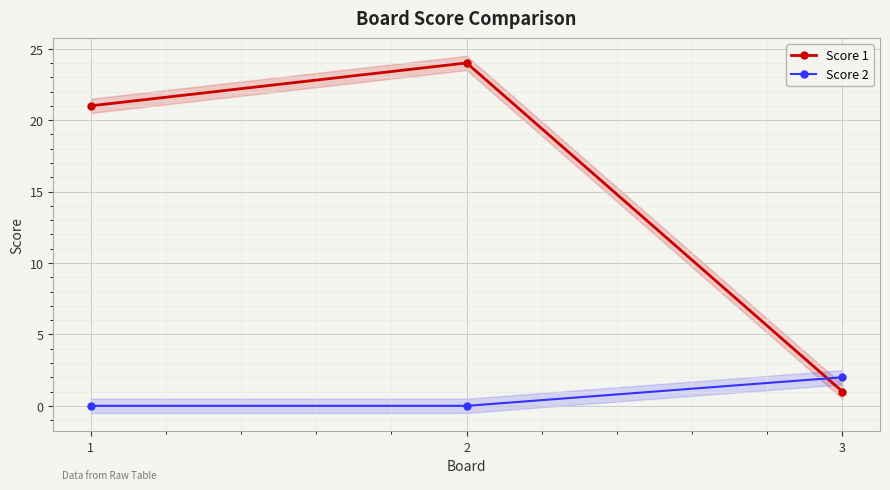

List the series in order of their peak value, lowest first.

Score 2, Score 1